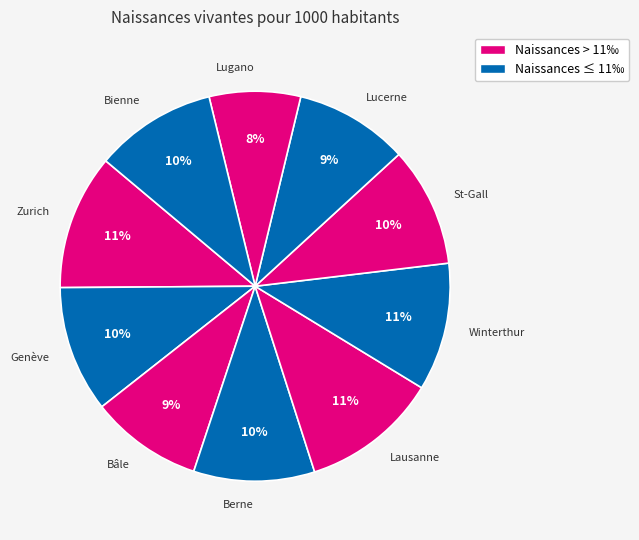

Combined, do St-Gall and Bâle account for over 50%?

No